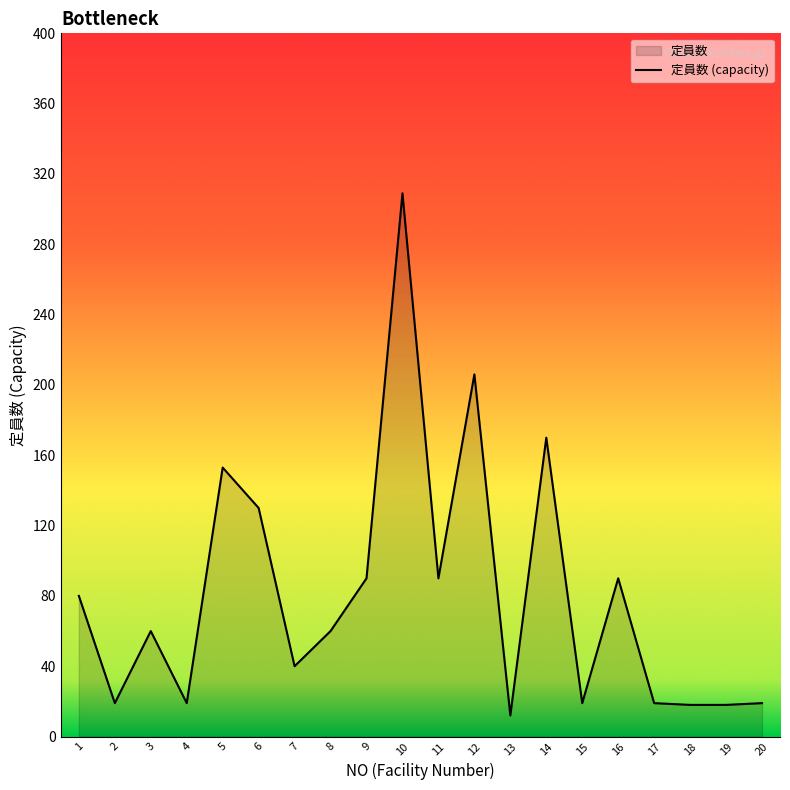

Reading left to right, transcribe all the data shown in this chart.

80	19	60	19	153	130	40	60	90	309	90	206	12	170	19	90	19	18	18	19